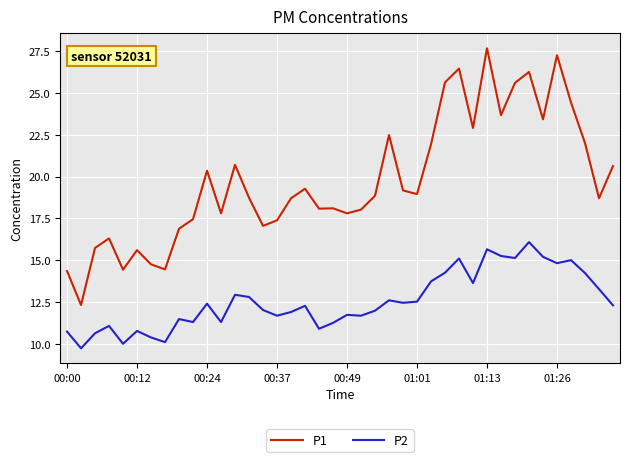

What is the minimum value shown in the chart?

9.7